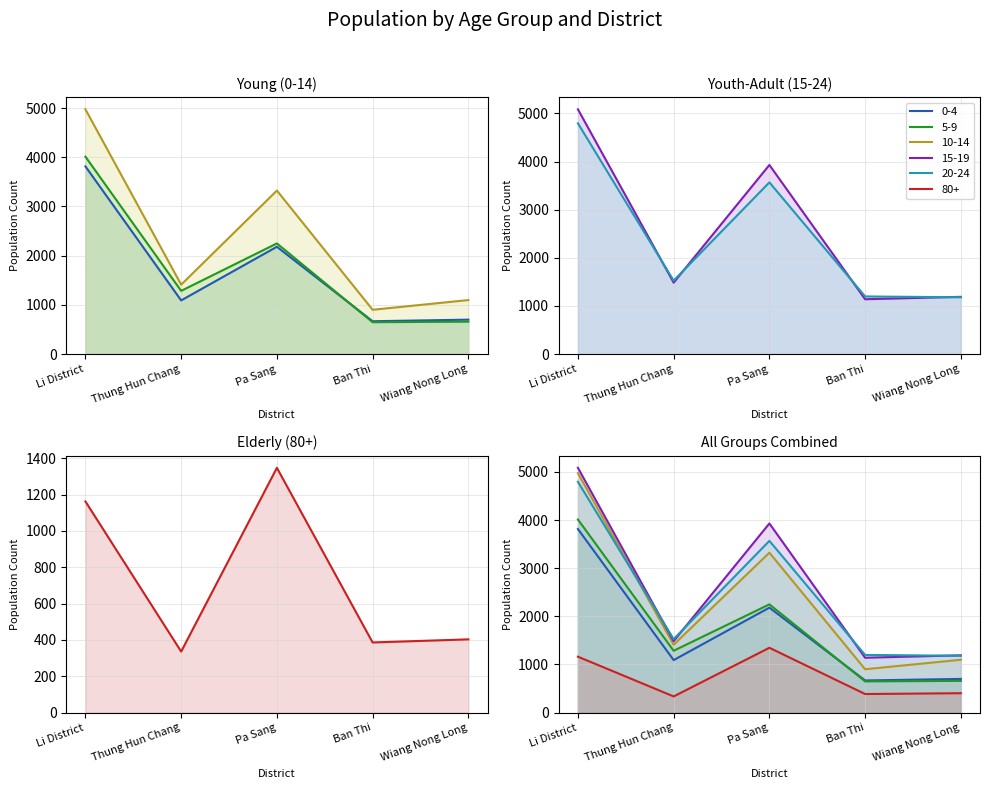

How many data points in 5-9 are less than 1285?

2